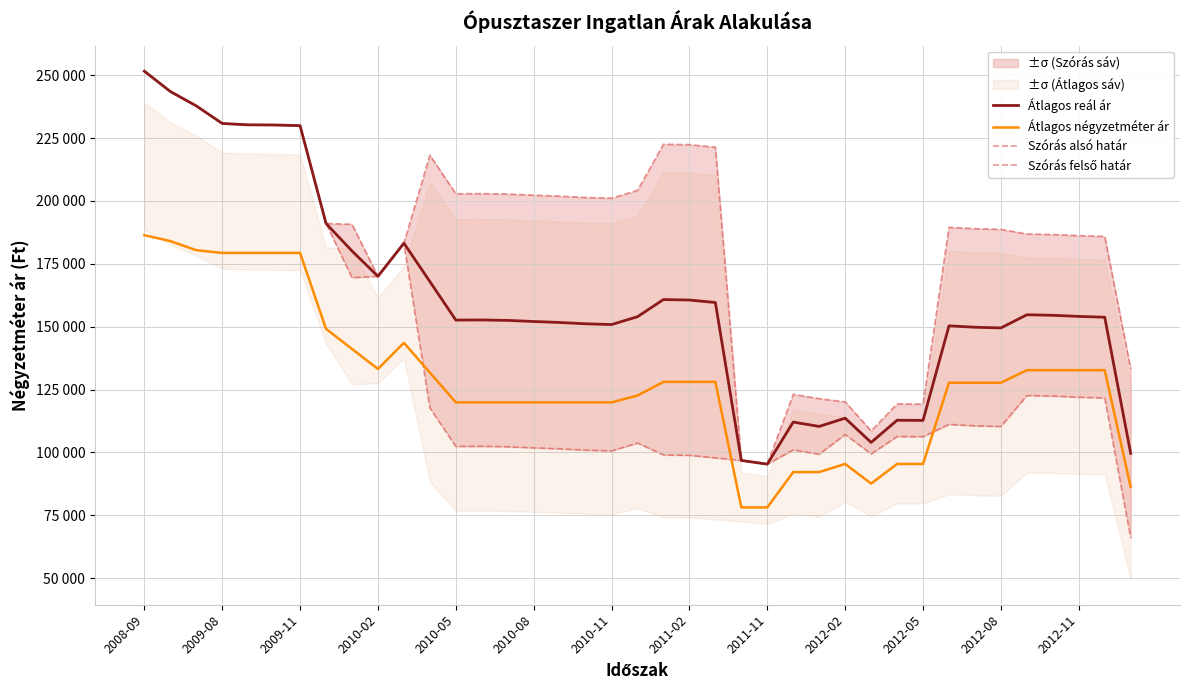

What is the highest value of the Átlagos négyzetméter ár series?

186413